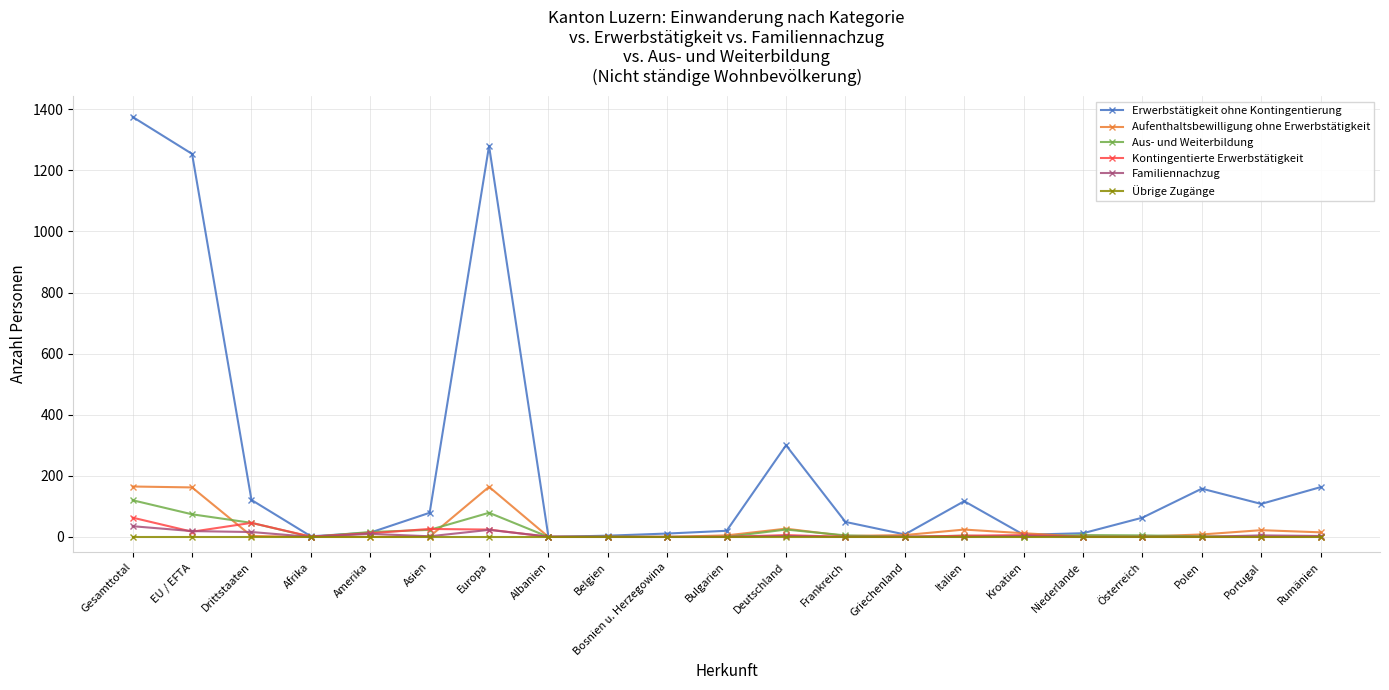

Which series has the largest total across all categories?

Erwerbstätigkeit ohne Kontingentierung